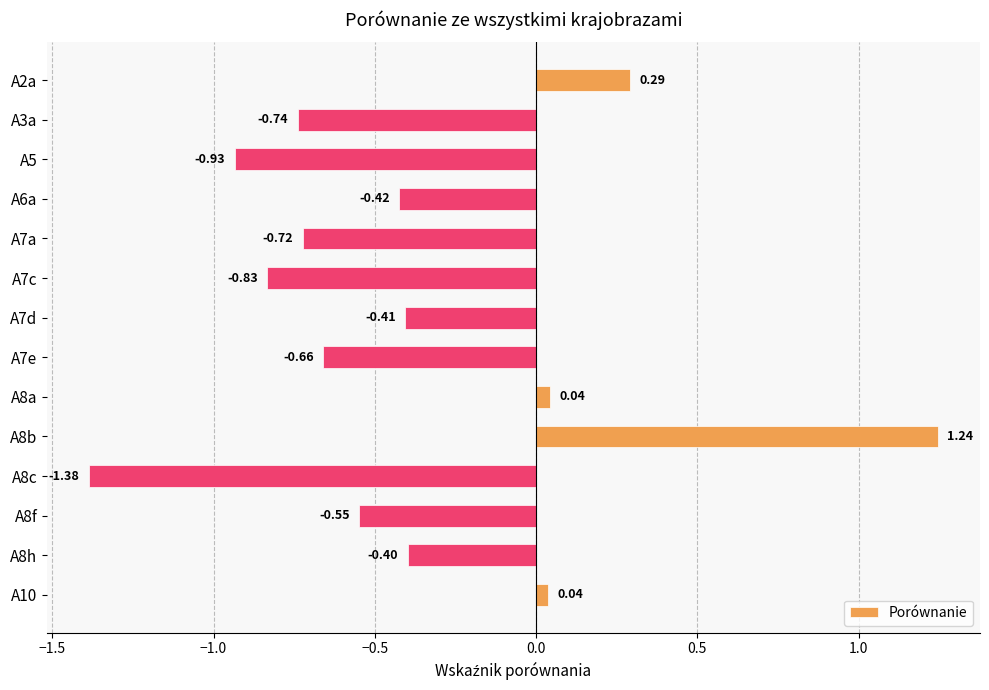

What is the difference between the maximum and minimum values?

2.6